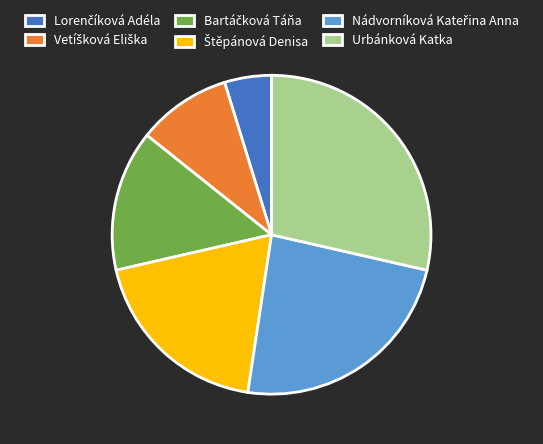

What is the largest slice in the pie chart?

Urbánková Katka